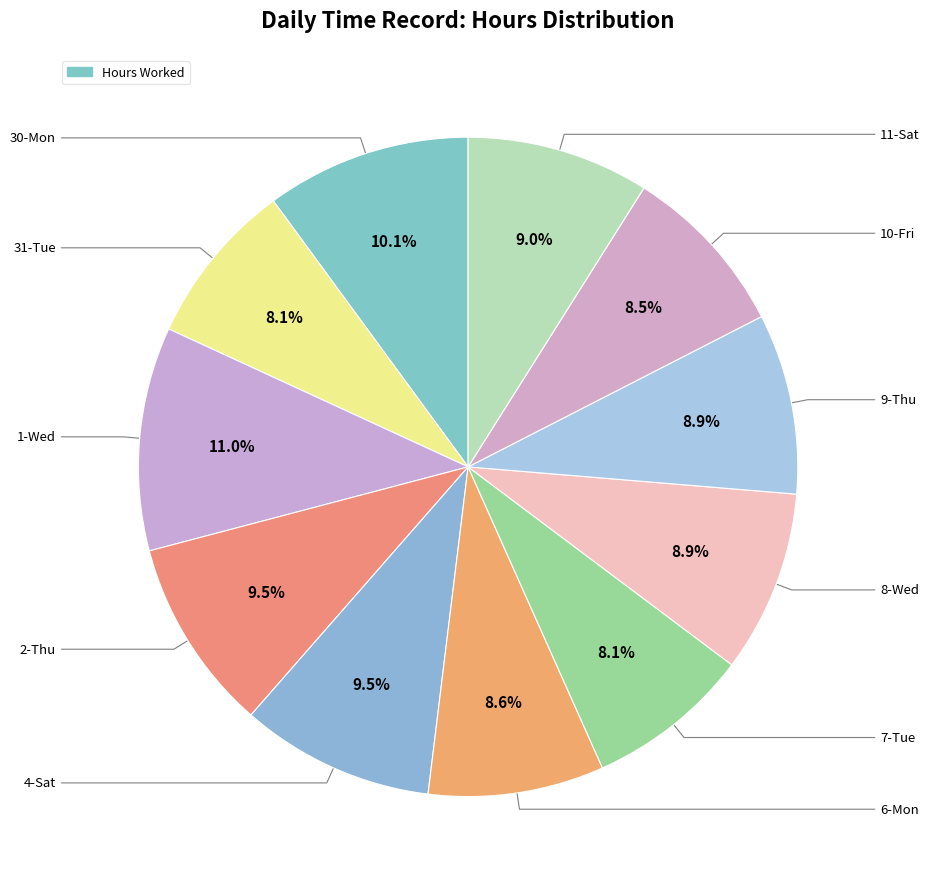

How many slices are in this pie chart?

11